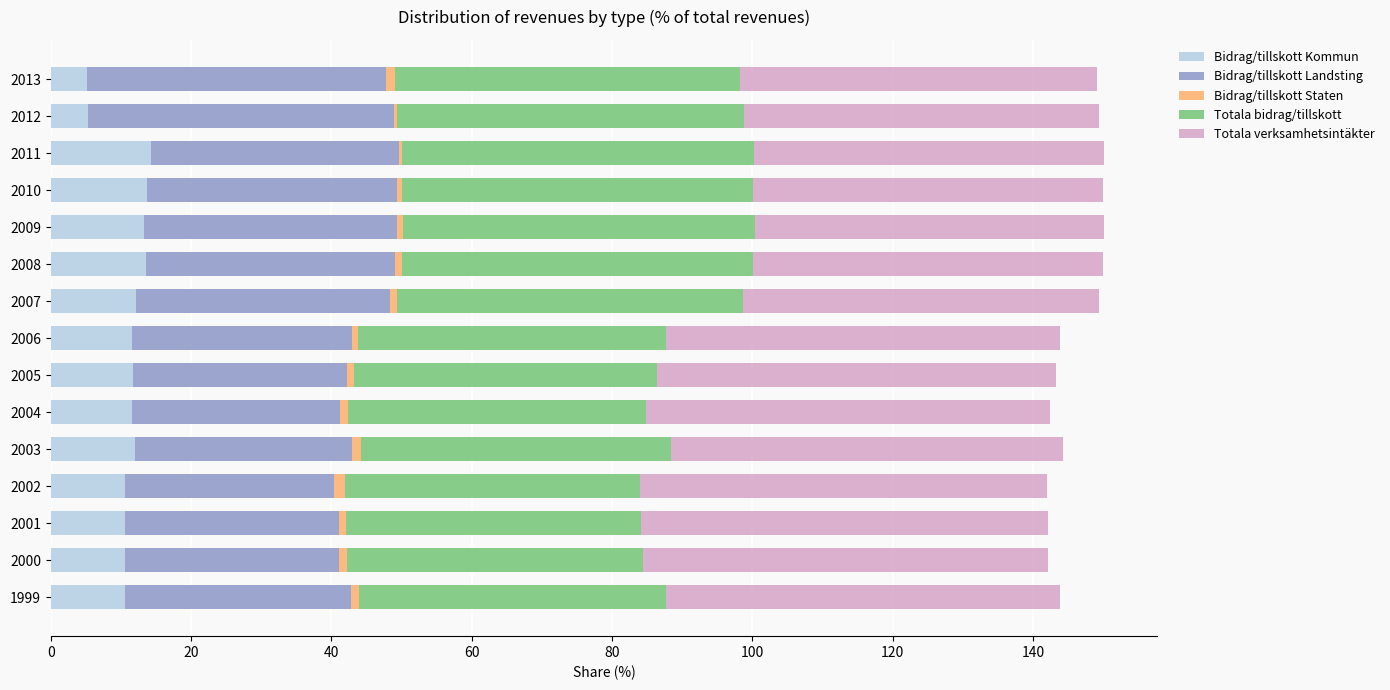

How many distinct data groups are displayed?

5